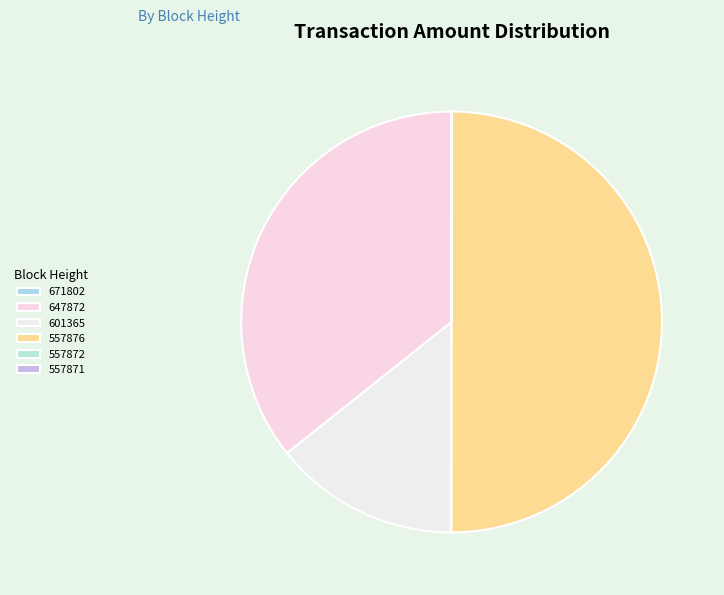

Is it true that 601365 is 14% of the pie?

True